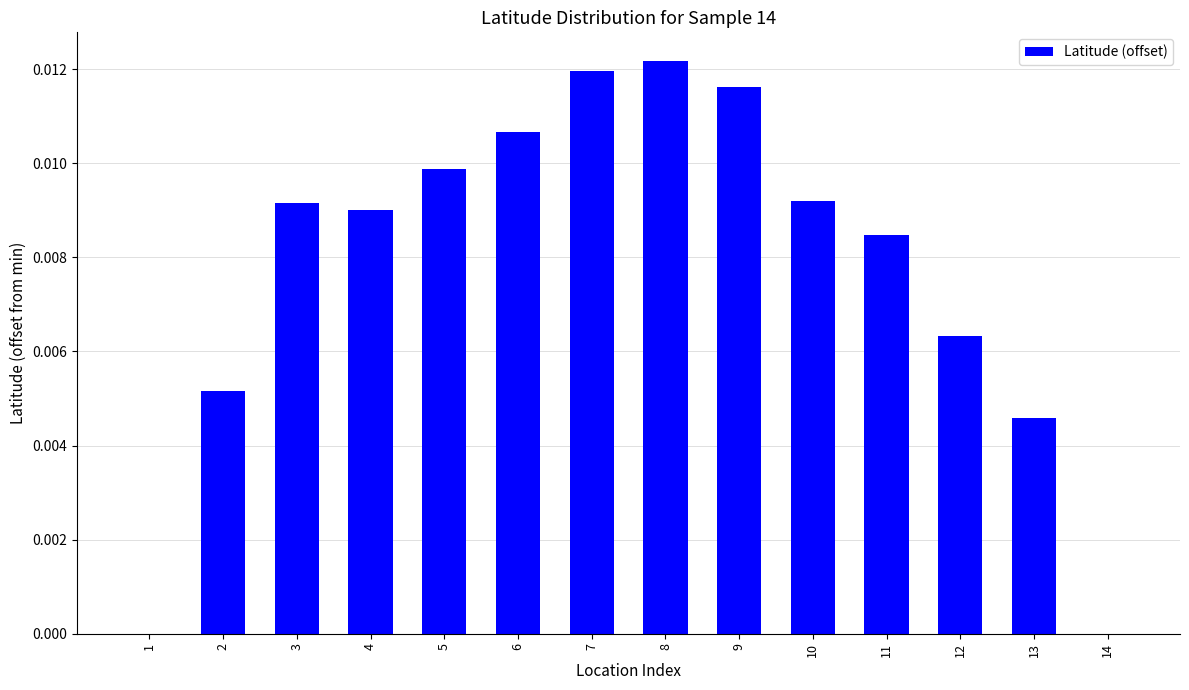

What is the sum of all values?

0.1